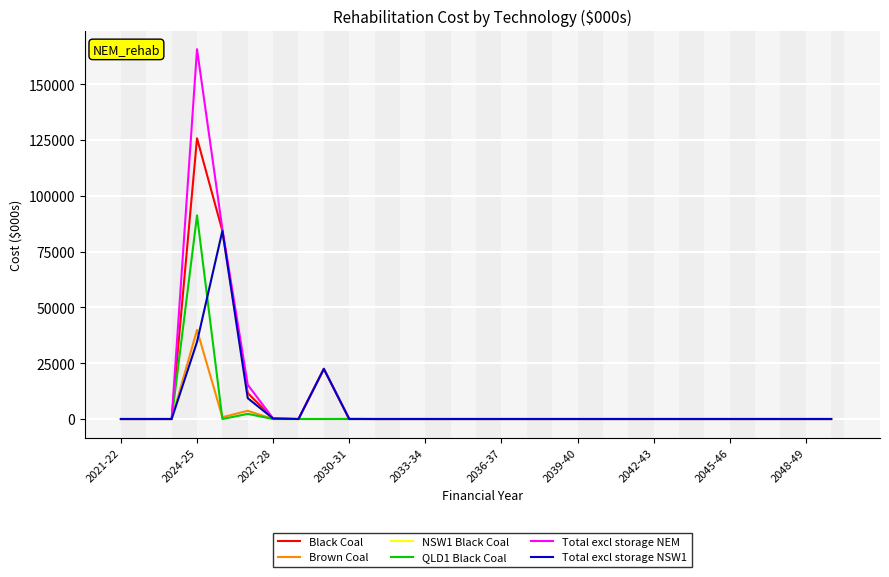

Is this an area chart (filled region under the line)?

No